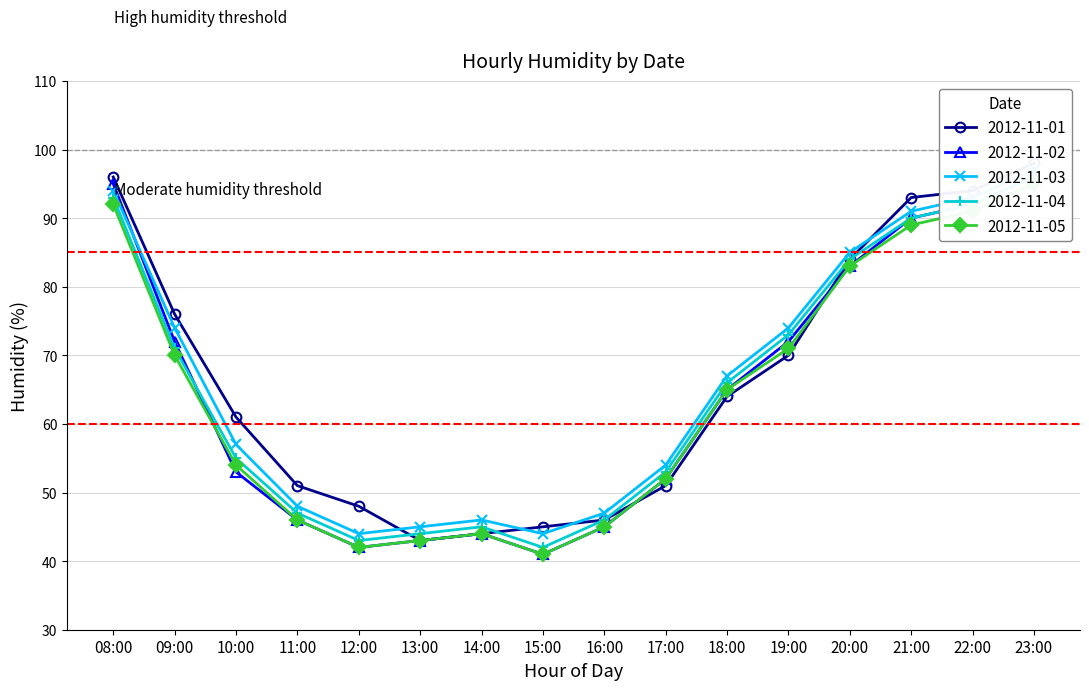

Reading left to right, extract all data points from this chart.

2012-11-01: 08:00=96	09:00=76	10:00=61	11:00=51	12:00=48	13:00=43	14:00=44	15:00=45	16:00=46	17:00=51	18:00=64	19:00=70	20:00=84	21:00=93	22:00=94	23:00=98
2012-11-02: 08:00=95	09:00=72	10:00=53	11:00=46	12:00=42	13:00=43	14:00=44	15:00=41	16:00=45	17:00=52	18:00=65	19:00=72	20:00=83	21:00=90	22:00=92	23:00=96
2012-11-03: 08:00=94	09:00=74	10:00=57	11:00=48	12:00=44	13:00=45	14:00=46	15:00=44	16:00=47	17:00=54	18:00=67	19:00=74	20:00=85	21:00=91	22:00=93	23:00=97
2012-11-04: 08:00=93	09:00=71	10:00=55	11:00=47	12:00=43	13:00=44	14:00=45	15:00=42	16:00=46	17:00=53	18:00=66	19:00=73	20:00=84	21:00=90	22:00=92	23:00=96
2012-11-05: 08:00=92	09:00=70	10:00=54	11:00=46	12:00=42	13:00=43	14:00=44	15:00=41	16:00=45	17:00=52	18:00=65	19:00=71	20:00=83	21:00=89	22:00=91	23:00=95